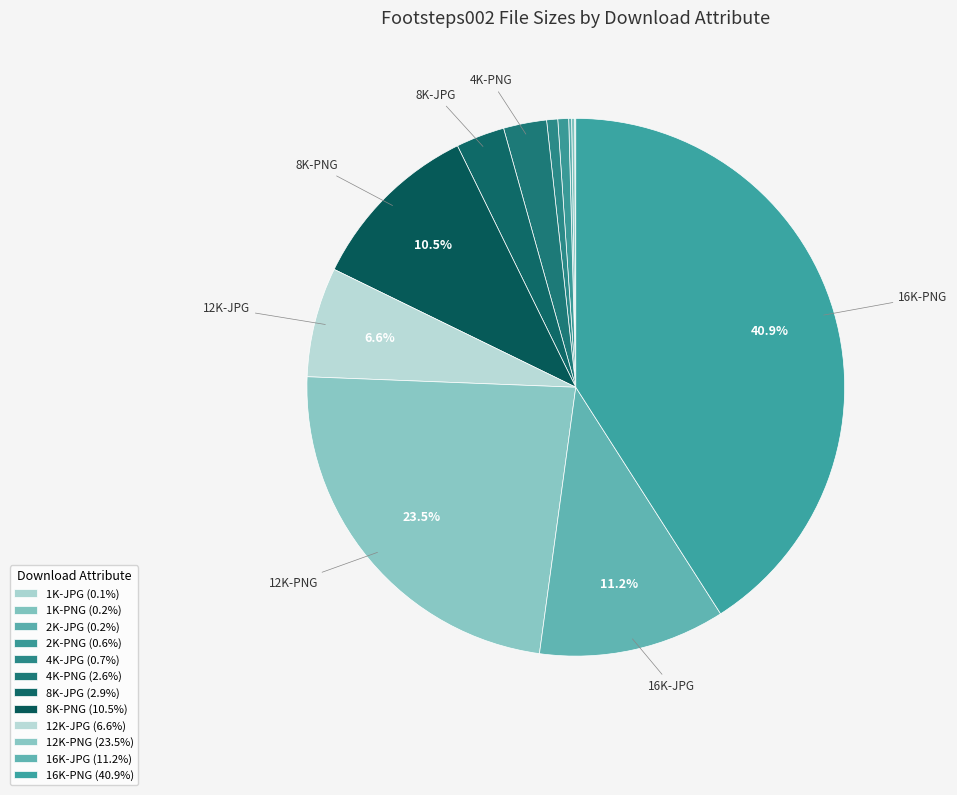

To the nearest percent, what percentage of the pie is 8K-JPG?

3%